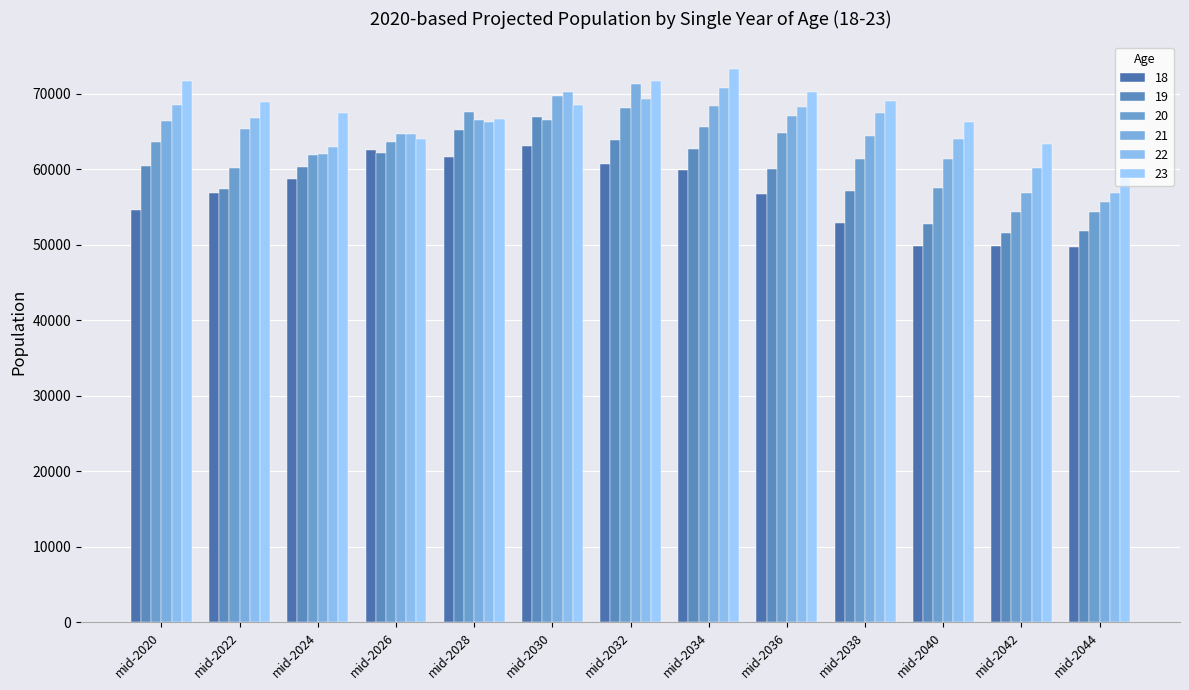

What are all the series names shown in the legend?

18, 19, 20, 21, 22, 23